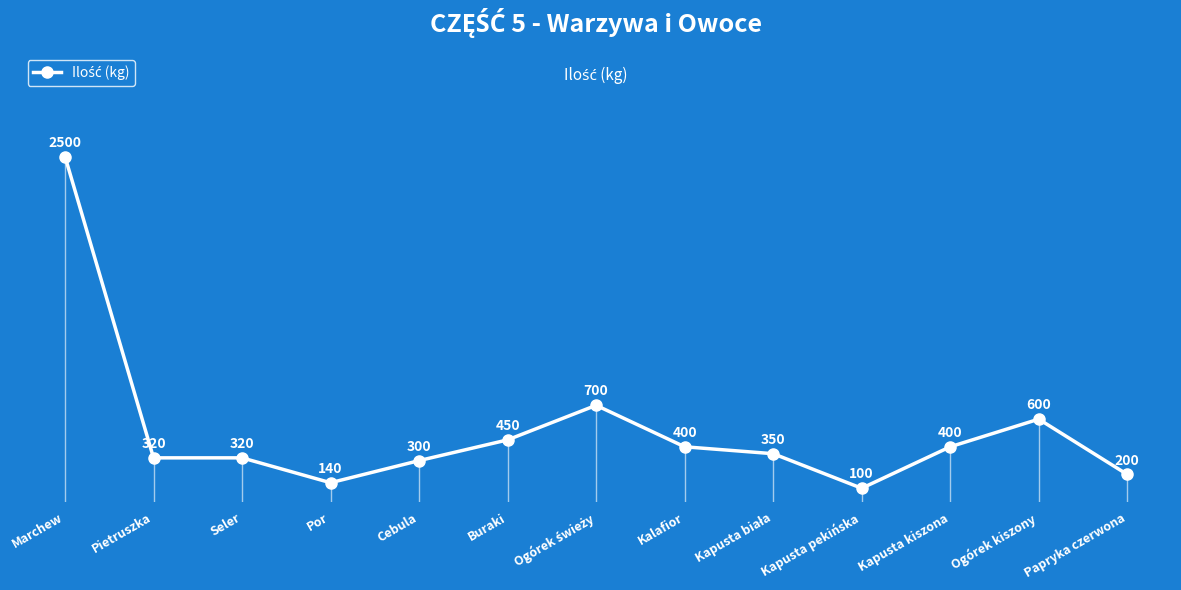

What is the change in value from Marchew to Kalafior?

-2100